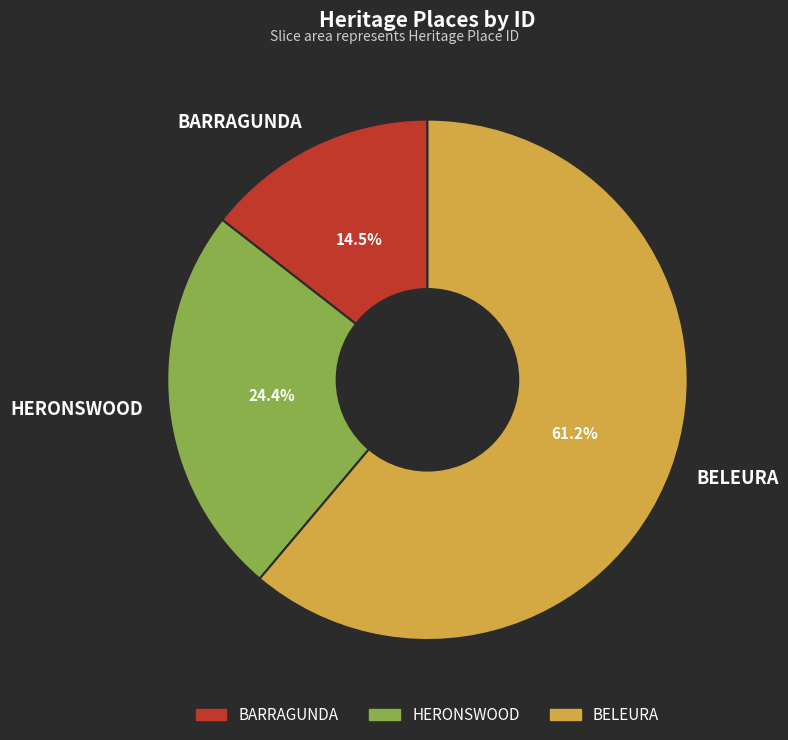

Between BELEURA and HERONSWOOD, which is larger?

BELEURA